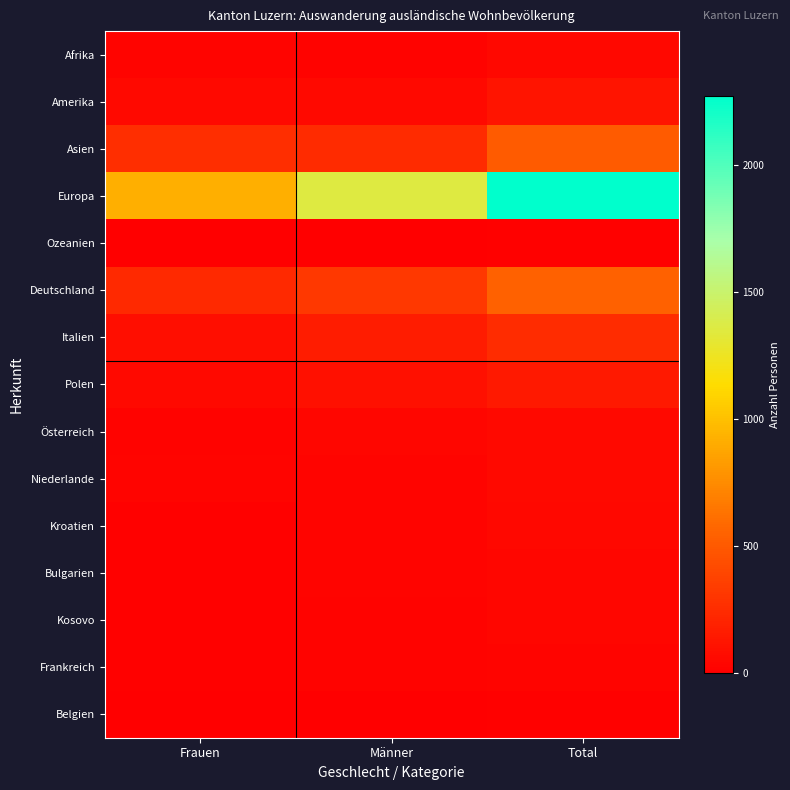

Which series has the widest spread of values?

Europa